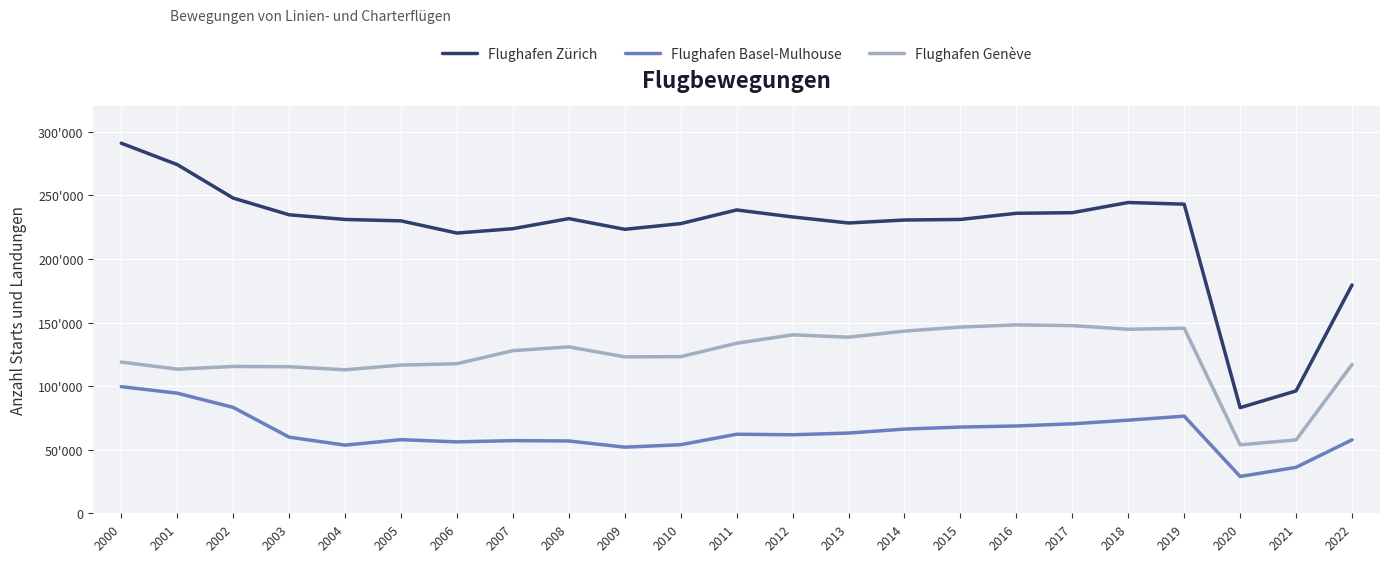

Is this an area chart (filled region under the line)?

No